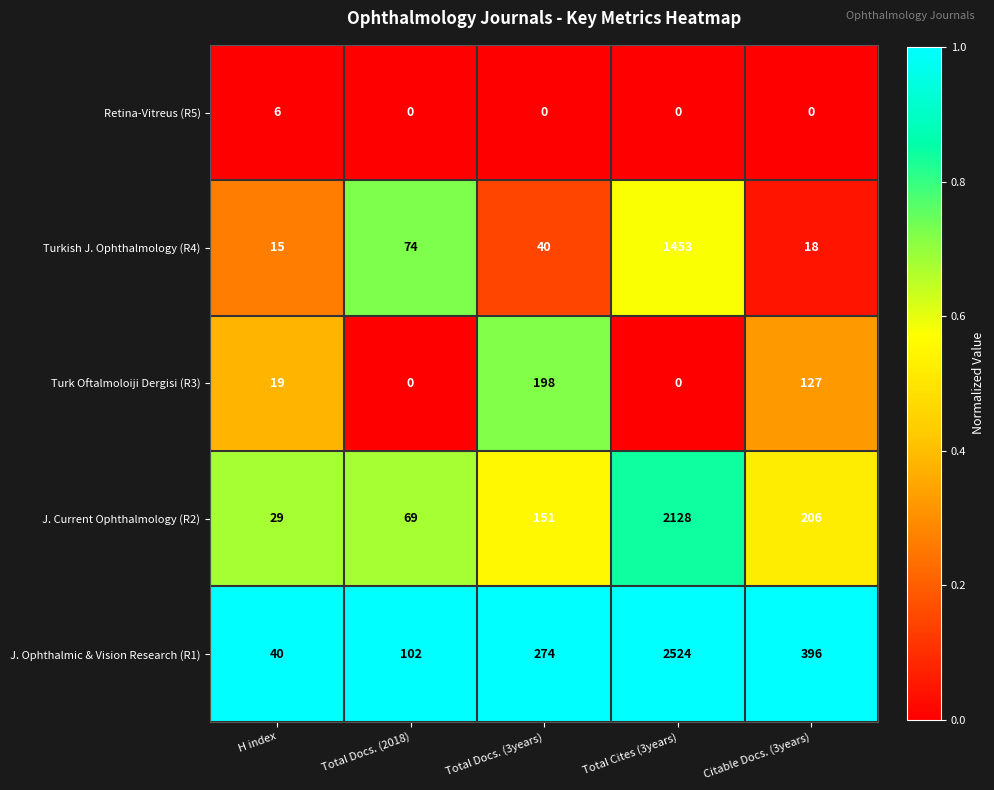

Reading left to right, list all the values displayed in this chart.

Retina-Vitreus (R5): 6	0	0	0	0
Turkish J. Ophthalmology (R4): 15	74	40	1453	18
Turk Oftalmoloiji Dergisi (R3): 19	0	198	0	127
J. Current Ophthalmology (R2): 29	69	151	2128	206
J. Ophthalmic & Vision Research (R1): 40	102	274	2524	396